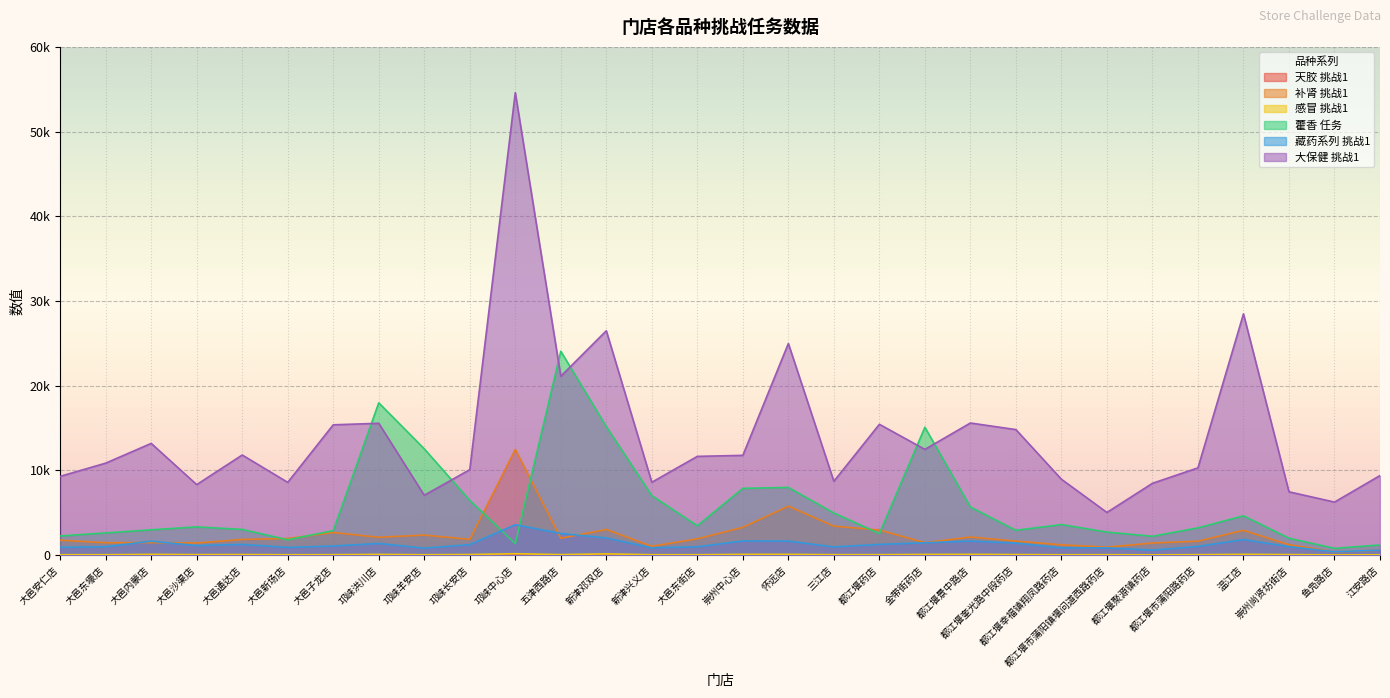

Reading right to left, list all the values displayed in this chart.

天胶 挑战1: 2	1	2	3	2	2	1	2	2	2	2	3	2	6	3	1	1	3	3	5	3	1	2	1	1	2	1	1	2	1
补肾 挑战1: 586	391	1234	2931	1646	1428	941	1217	1656	2138	1471	2966	3421	5780	3281	1923	1044	3025	1994	12475	1860	2366	2111	2669	1957	1854	1433	1478	1462	1770
感冒 挑战1: 37	25	66	92	55	31	50	45	68	91	82	54	55	93	91	48	50	148	62	167	71	48	86	53	47	69	61	88	48	49
藿香 任务: 1200	800	2000	4642	3221	2225	2723	3610	2931	5678	15098	2545	4972	7992	7884	3471	7023	15171	24071	1364	6460	12551	17981	2895	1806	3038	3332	2989	2623	2261
藏药系列 挑战1: 595	397	1000	1838	1027	592	858	854	1418	1657	1456	1267	970	1660	1675	986	861	2025	2557	3594	1239	827	1380	1076	912	1266	1126	1644	993	917
大保健 挑战1: 9393	6262	7475	28483	10304	8478	5038	8960	14819	15598	12487	15445	8718	24985	11778	11659	8603	26489	21114	54600	10090	7065	15565	15385	8591	11820	8323	13190	10859	9299